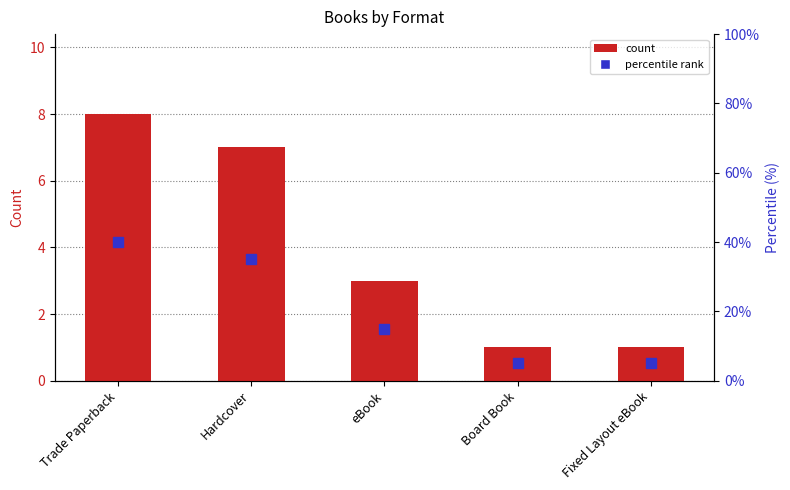

What is the value of the percentile bar at the 4th from the left?

5